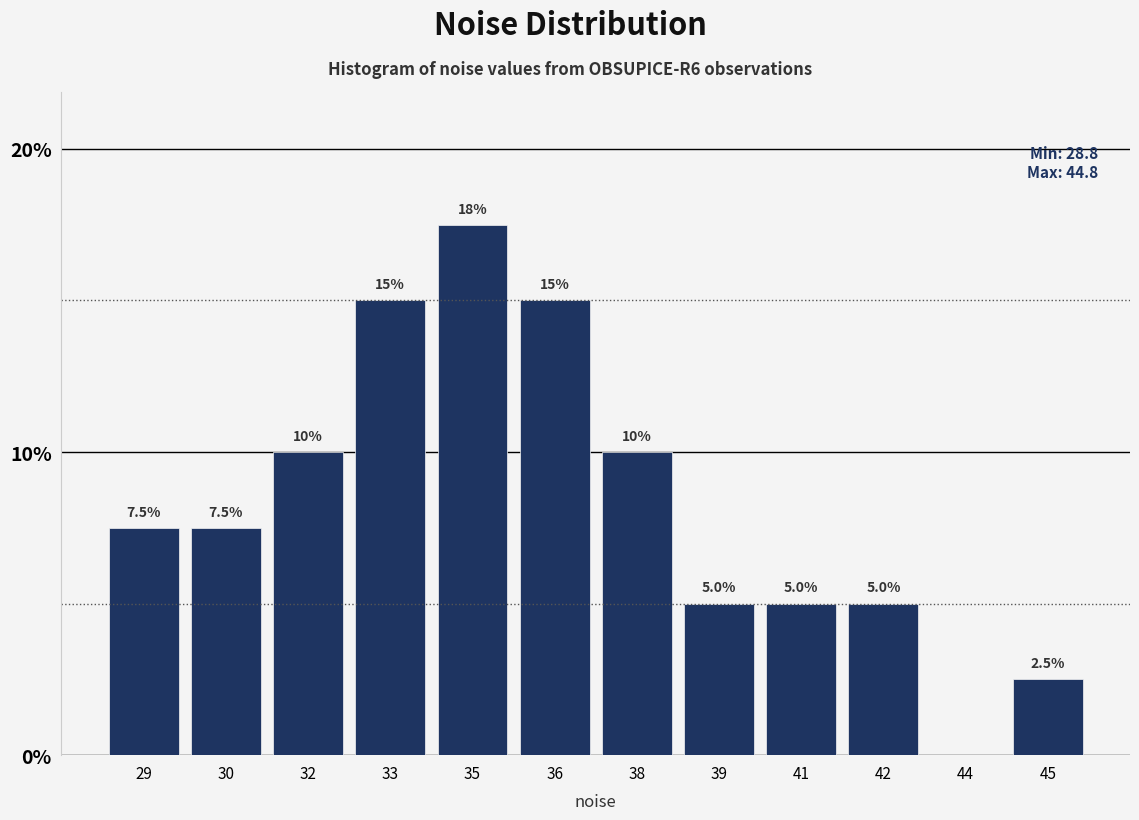

Reading right to left, what are all the values shown in this chart?

45=2.5	44=0.0	42=5.0	41=5.0	39=5.0	38=10.0	36=15.0	35=17.5	33=15.0	32=10.0	30=7.5	29=7.5